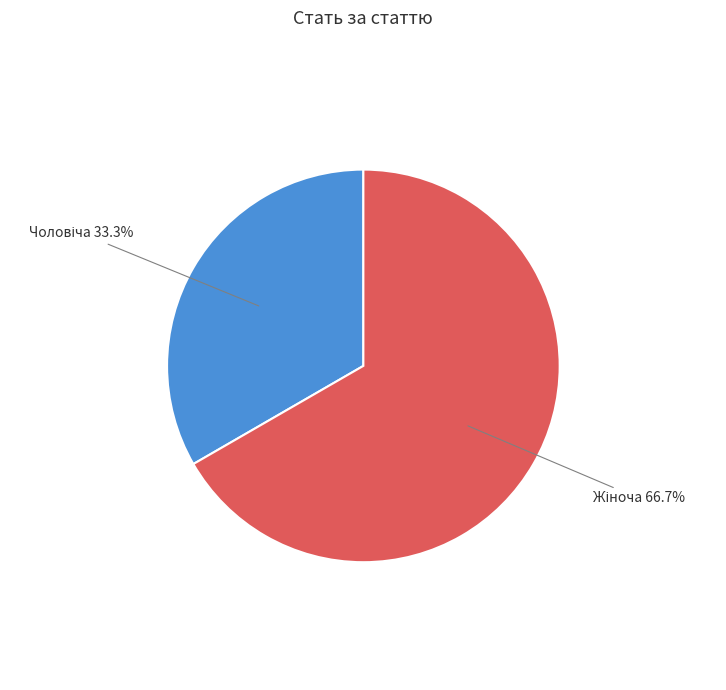

To the nearest percent, what is the difference between the largest and smallest slice percentages?

33%